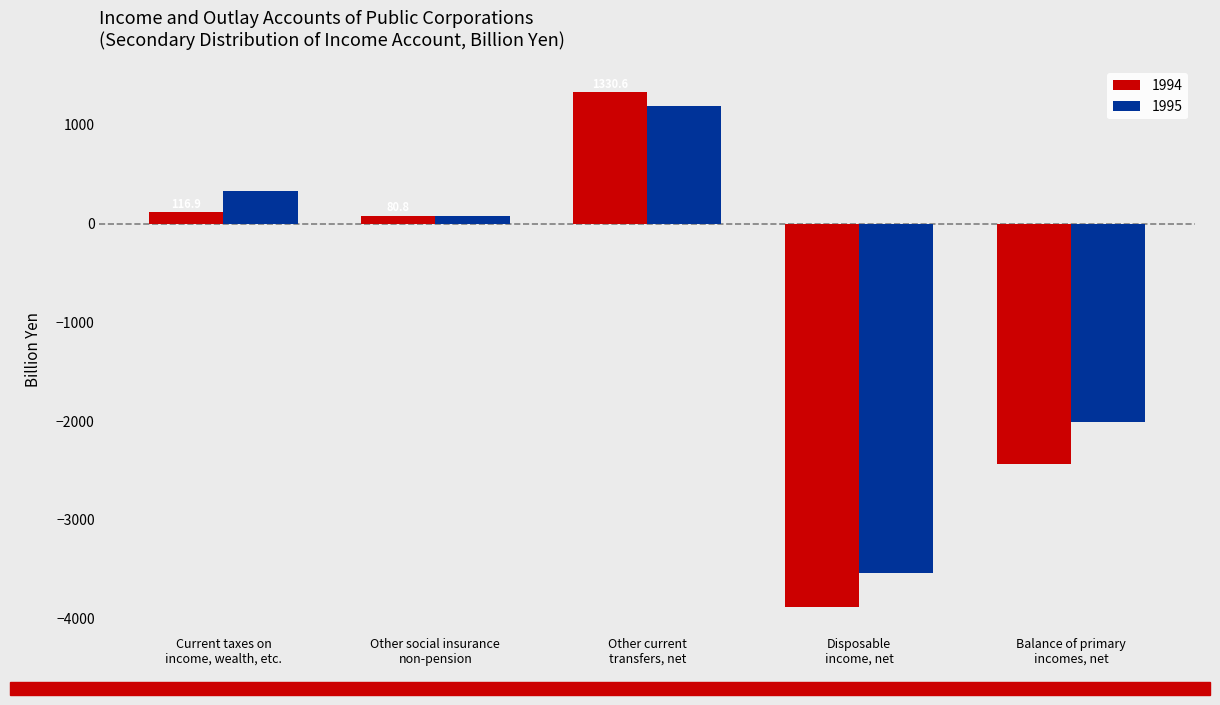

Reading left to right, transcribe all the data shown in this chart.

1994: 116.9	80.8	1330.6	-3887.0	-2439.5
1995: 331.8	78.6	1191.6	-3535.1	-2011.6